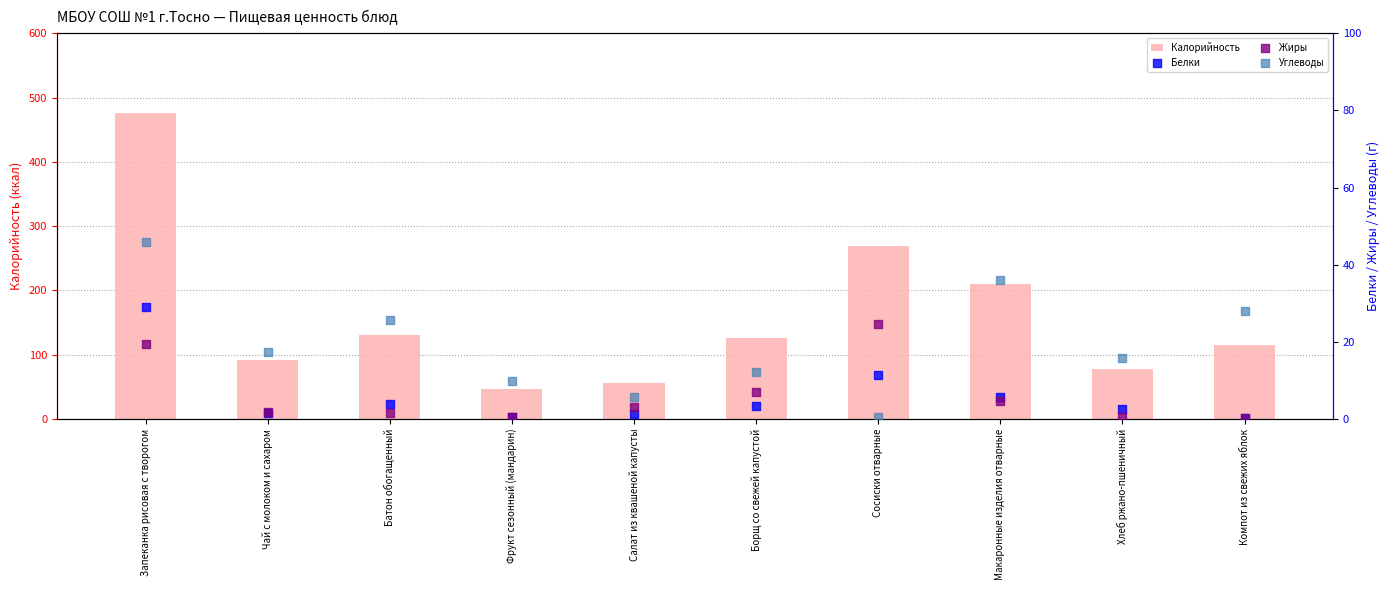

Which series contains the lowest Y value?

Белки